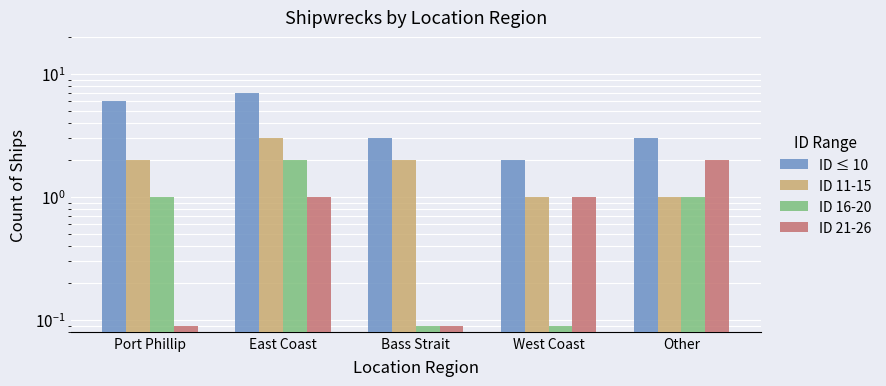

At which label is ID 21-26 closest to 1?

East Coast